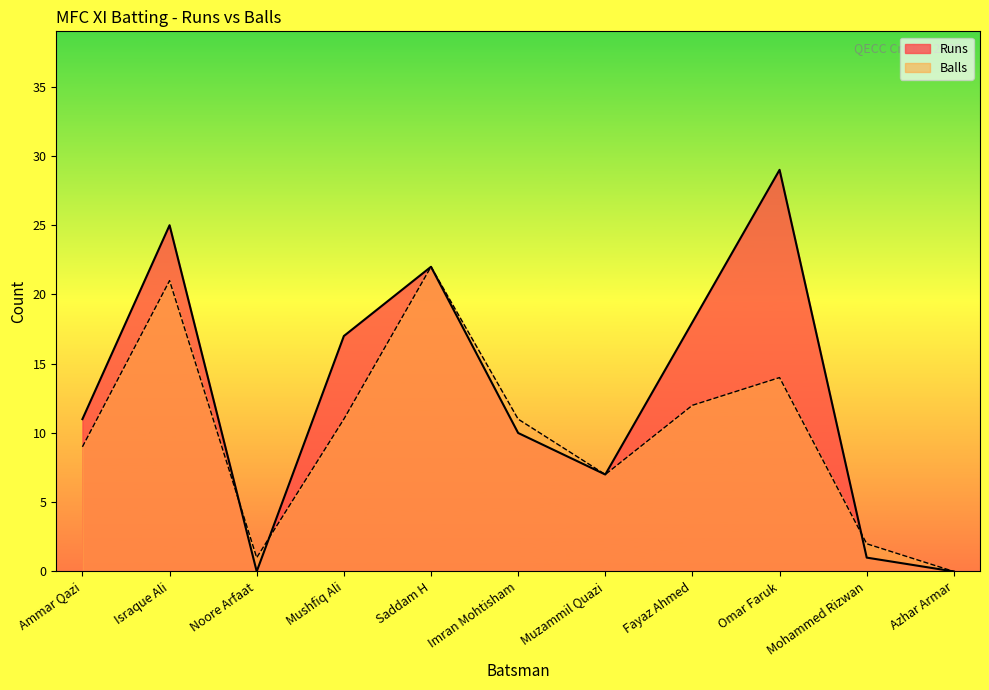

What is the value of the Balls point at the 3rd from the left?

1